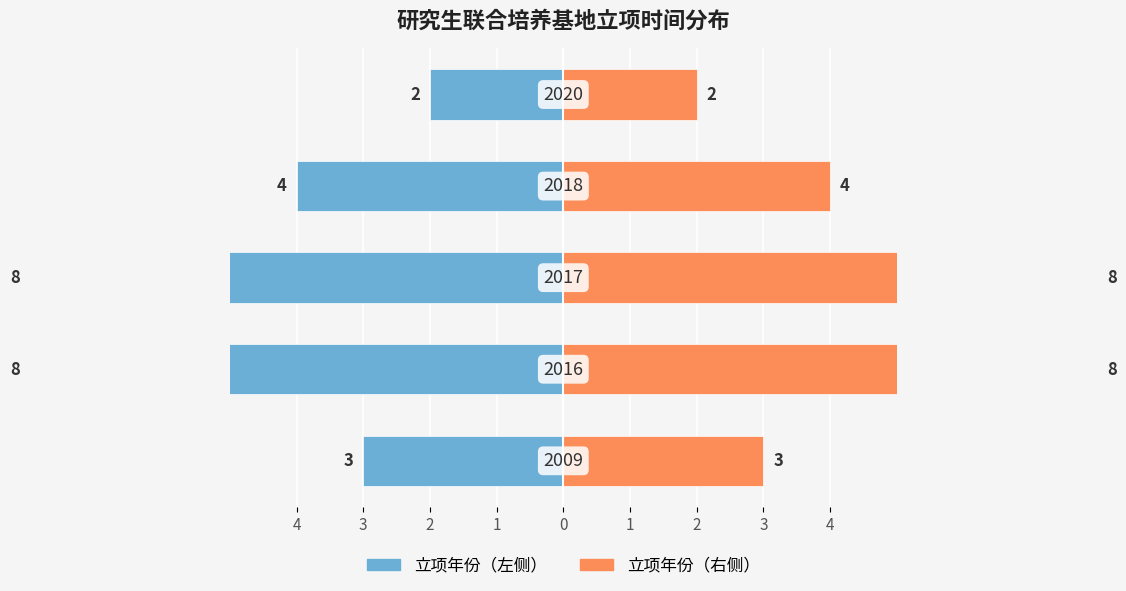

Which has a higher value, 4 or 3?

4